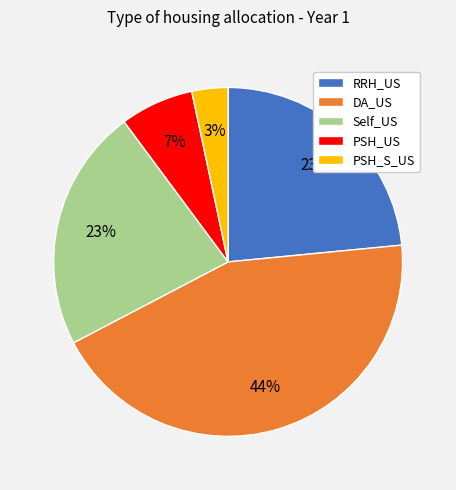

To the nearest percent, what percentage of the pie is PSH_US?

7%